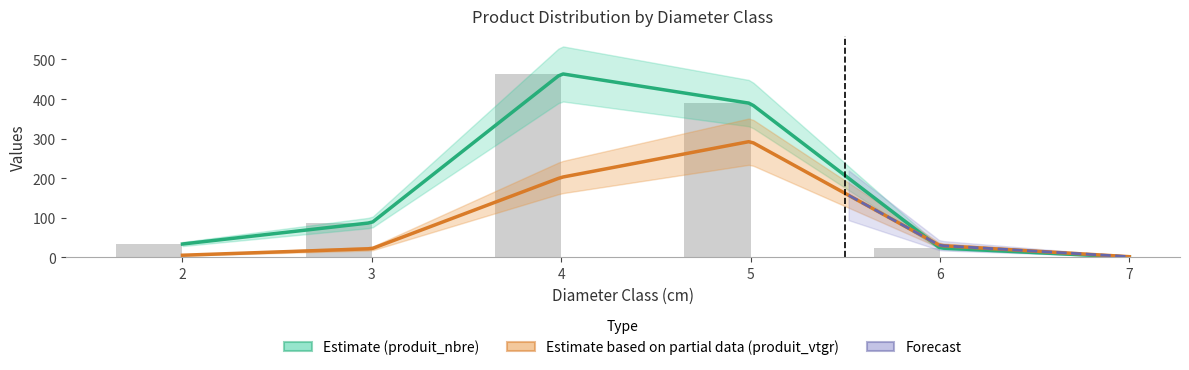

Reading right to left, extract all data points from this chart.

cm: 7.0	6.0	5.0	4.0	3.0	2.0
produit_nbre: 1.0	24.0	389.0	464.0	88.0	34.0
produit_vtgr: 2.1	30.1	293.2	202.3	22.3	5.7